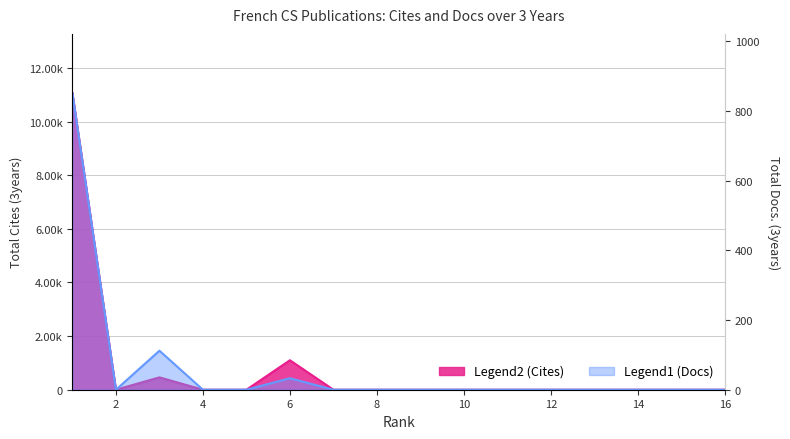

Rank the series at 13 from lowest to highest value.

Total Cites (3years), Total Docs. (3years)